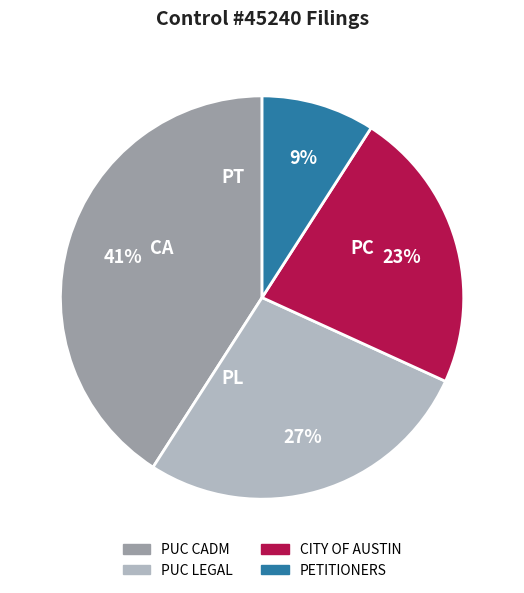

Count the number of slices in the pie.

4